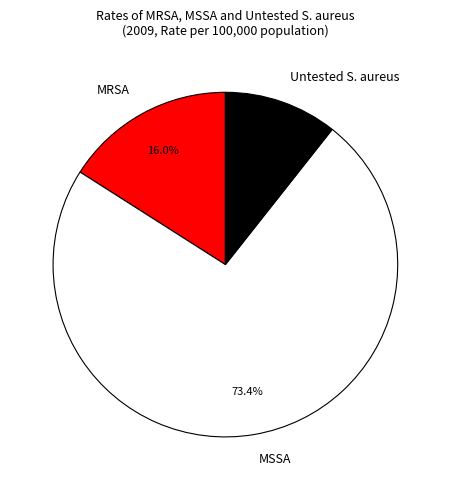

To the nearest percent, what is the average slice percentage?

33%